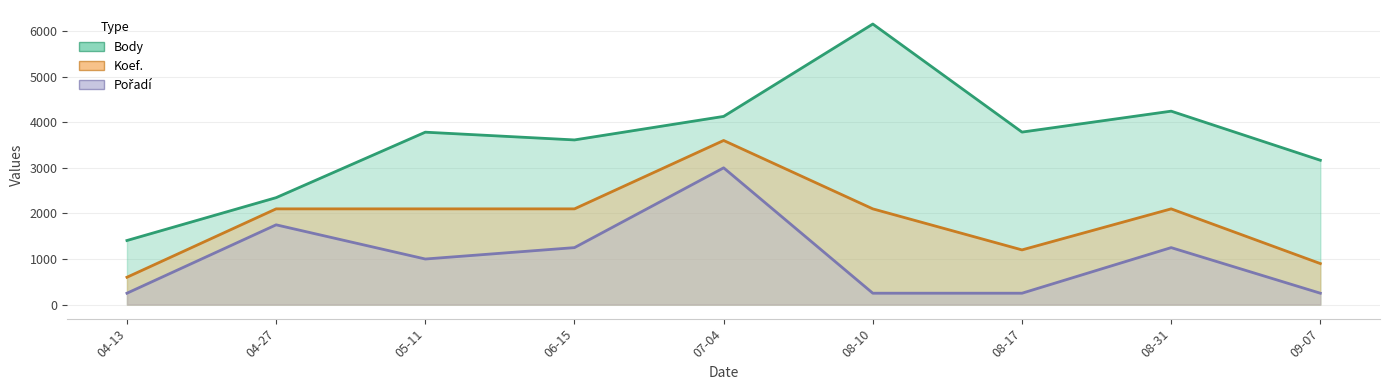

List the series in order of their overall mean, highest first.

Body, Koef., Pořadí